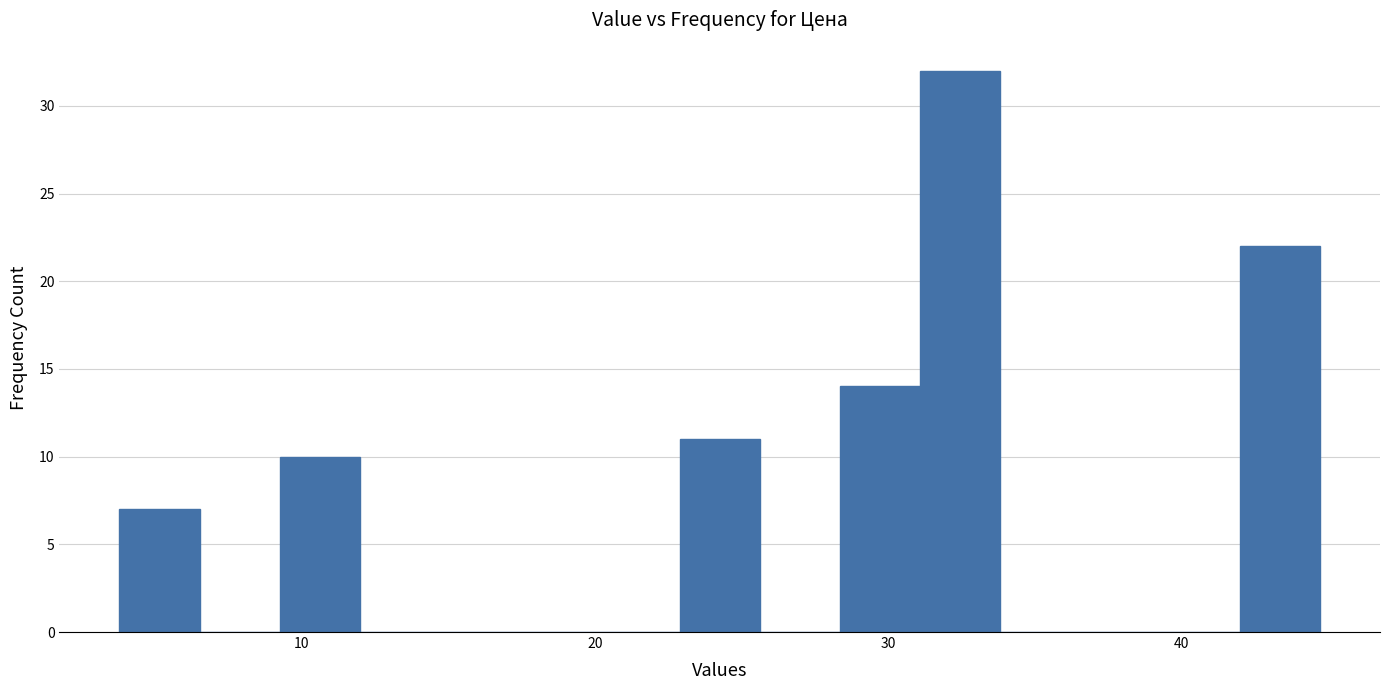

Around what value on the x-axis is the tallest bar? Give the approximate position of its centre, as read against the axis.

32